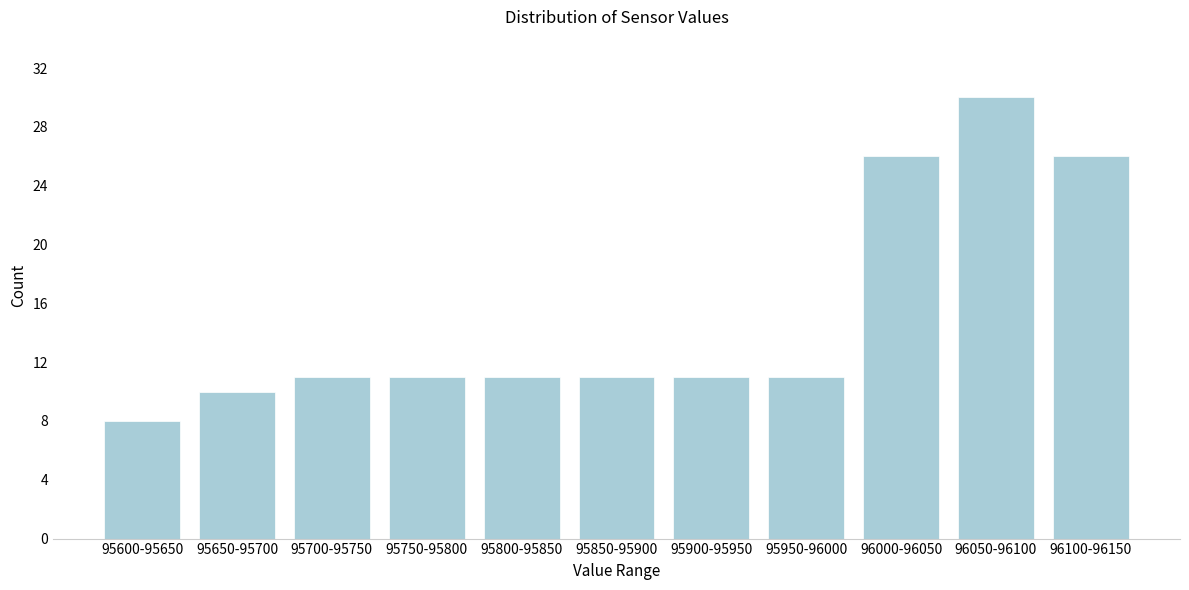

Reading left to right, transcribe all the data shown in this chart.

95600-95650=8	95650-95700=10	95700-95750=11	95750-95800=11	95800-95850=11	95850-95900=11	95900-95950=11	95950-96000=11	96000-96050=26	96050-96100=30	96100-96150=26